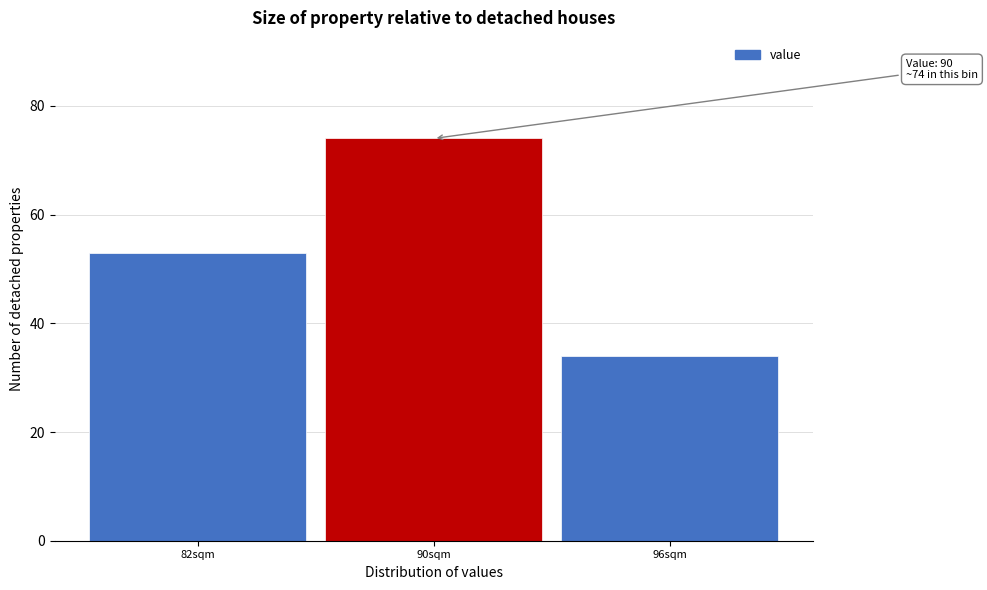

Reading left to right, list all the values displayed in this chart.

53	74	34